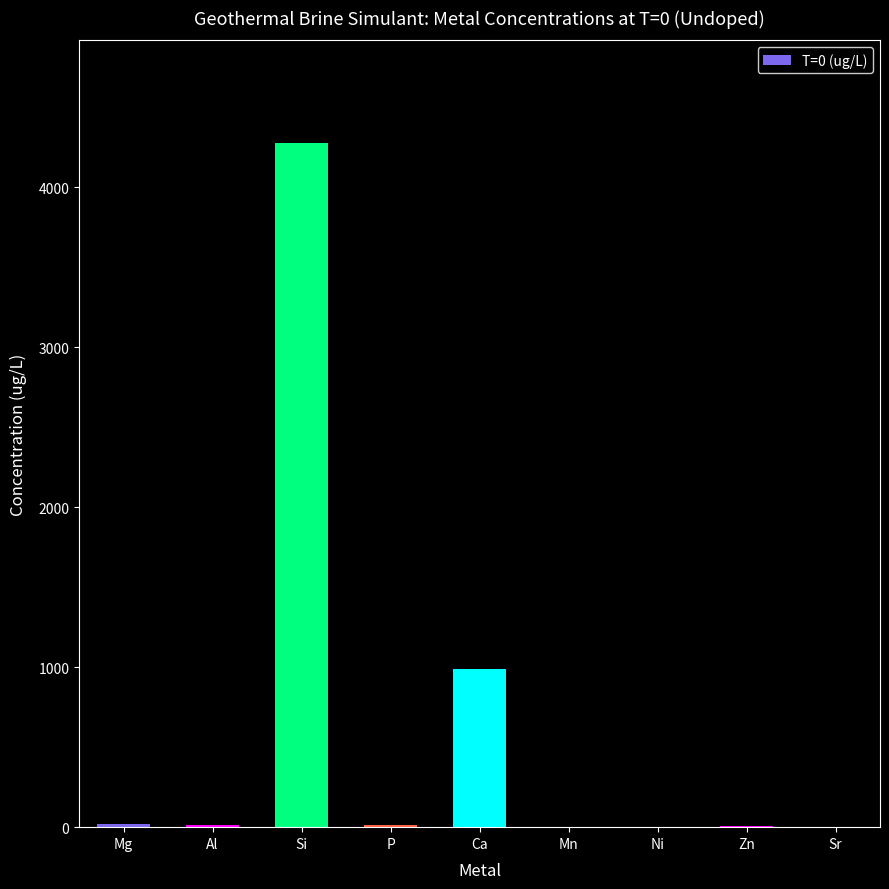

What is the ratio of the value at Ca to the value at Mg?

48.2